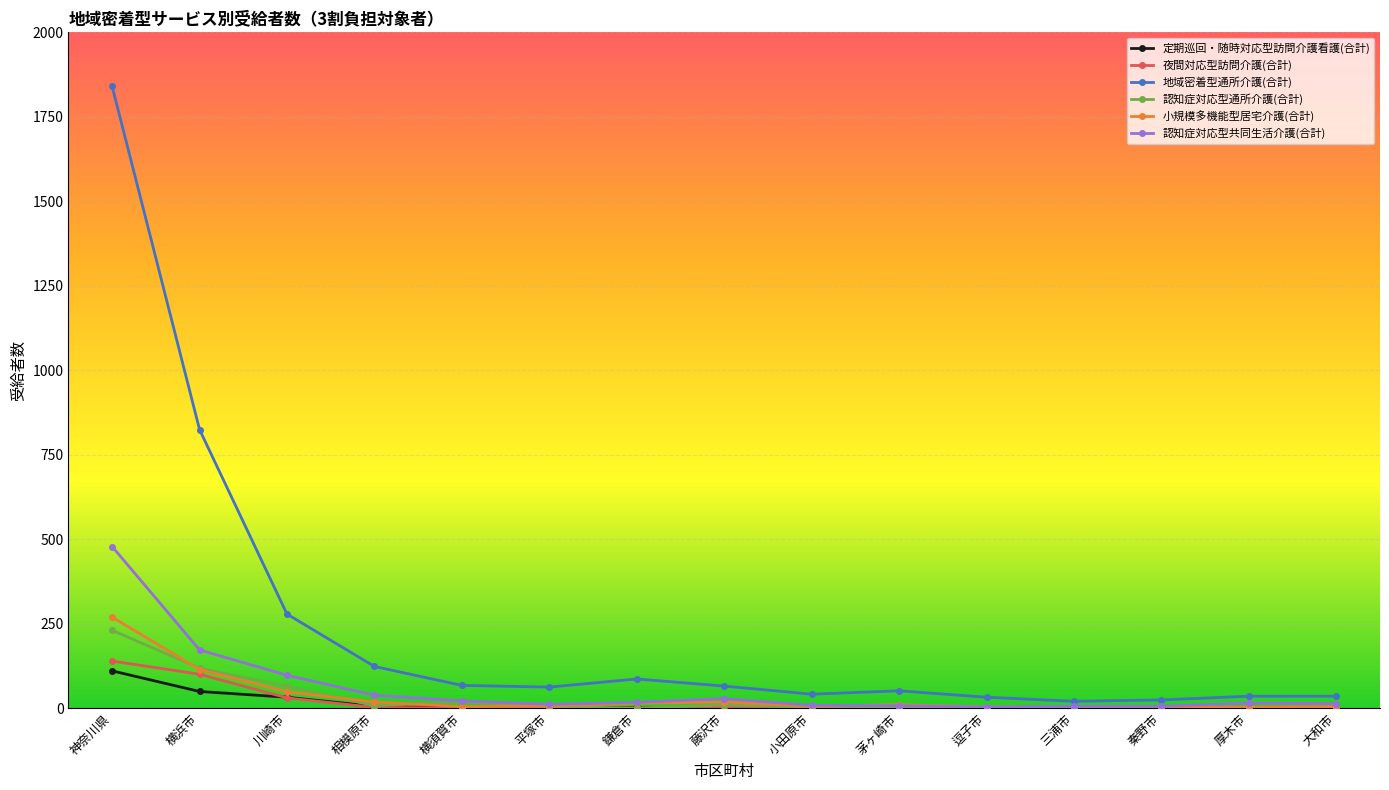

What is the highest value of the 認知症対応型共同生活介護(合計) series?

478